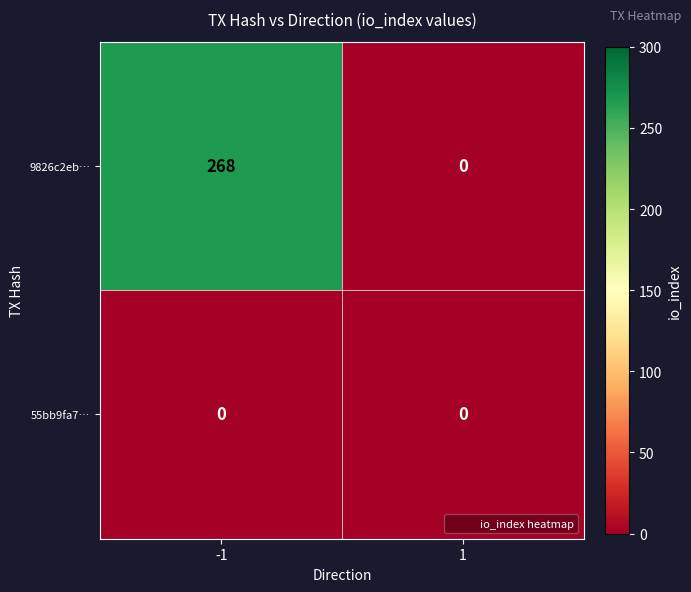

List the labels in order of 9826c2eb… value, largest first.

-1, 1